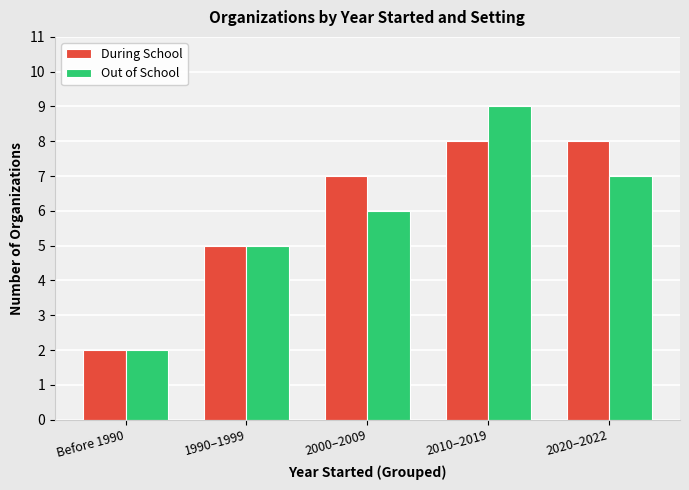

What is the approximate value of Out of School at 2010–2019?

9